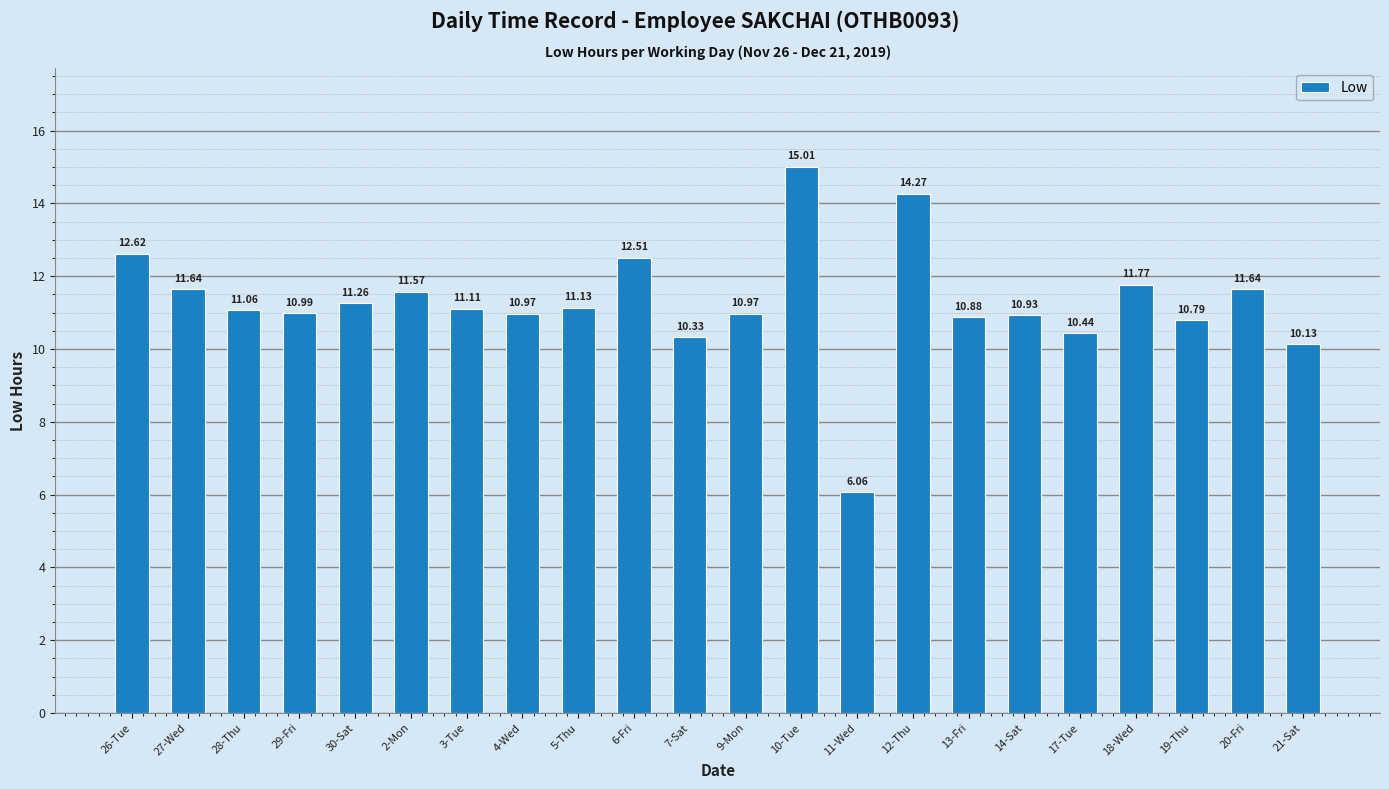

Between 12-Thu and 11-Wed, which is larger?

12-Thu